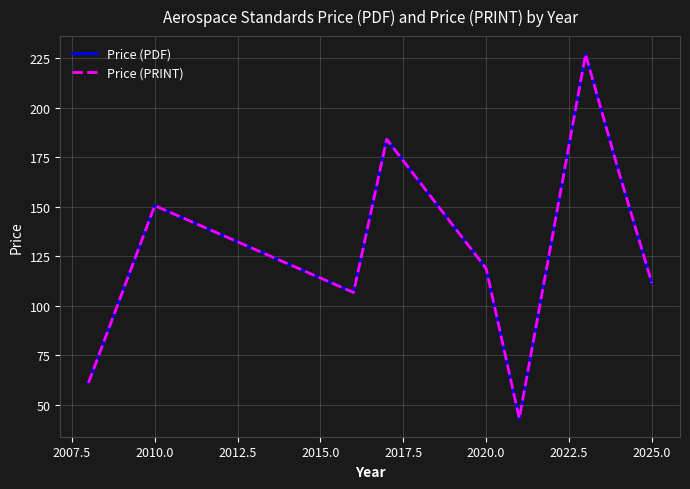

In Price (PDF), how many points are higher than both neighbors (excluding endpoints)?

3